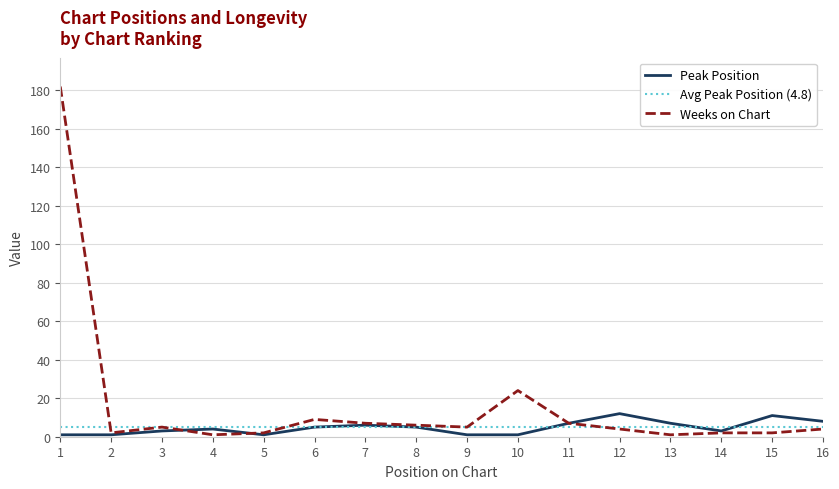

At which label is Weeks on Chart closest to 91?

10